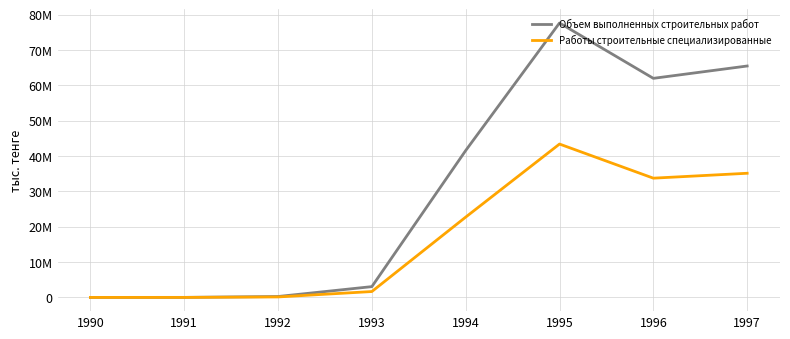

Which category has the highest value in the Работы строительные специализированные series?

1995